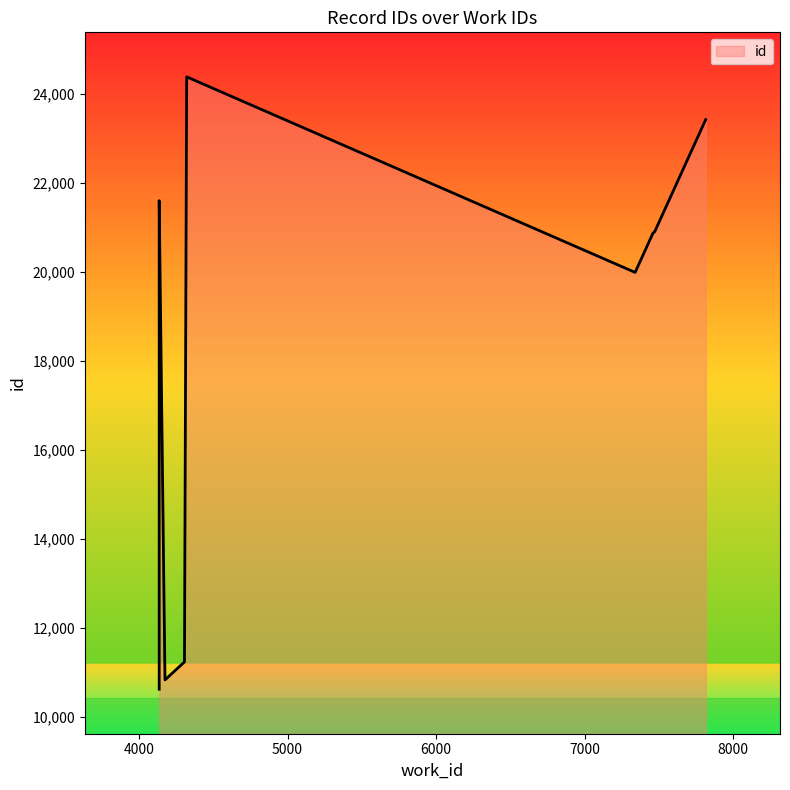

Is it true that the value at 4306 is 11237?

True